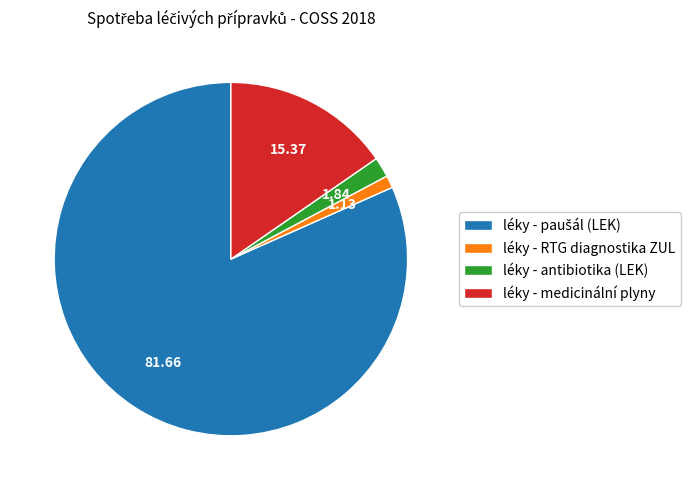

Which slice is the smallest?

léky - RTG diagnostika ZUL